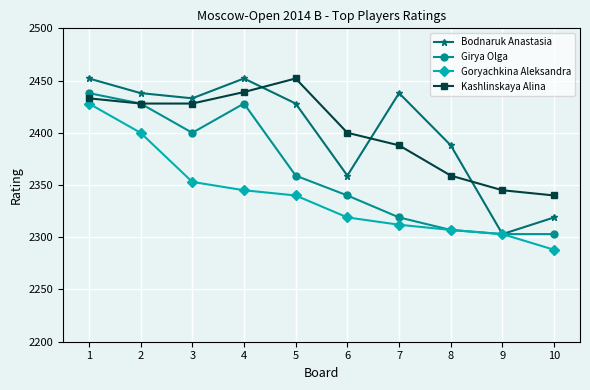

What is the difference between the maximum and minimum values in the Kashlinskaya Alina series?

112